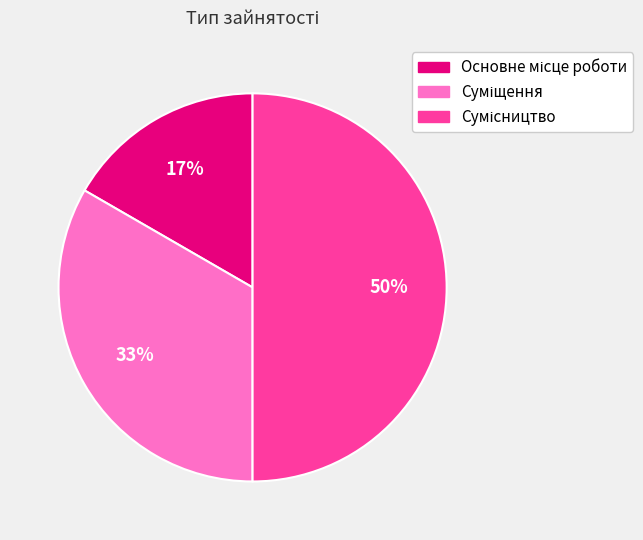

How many slices are in this pie chart?

3